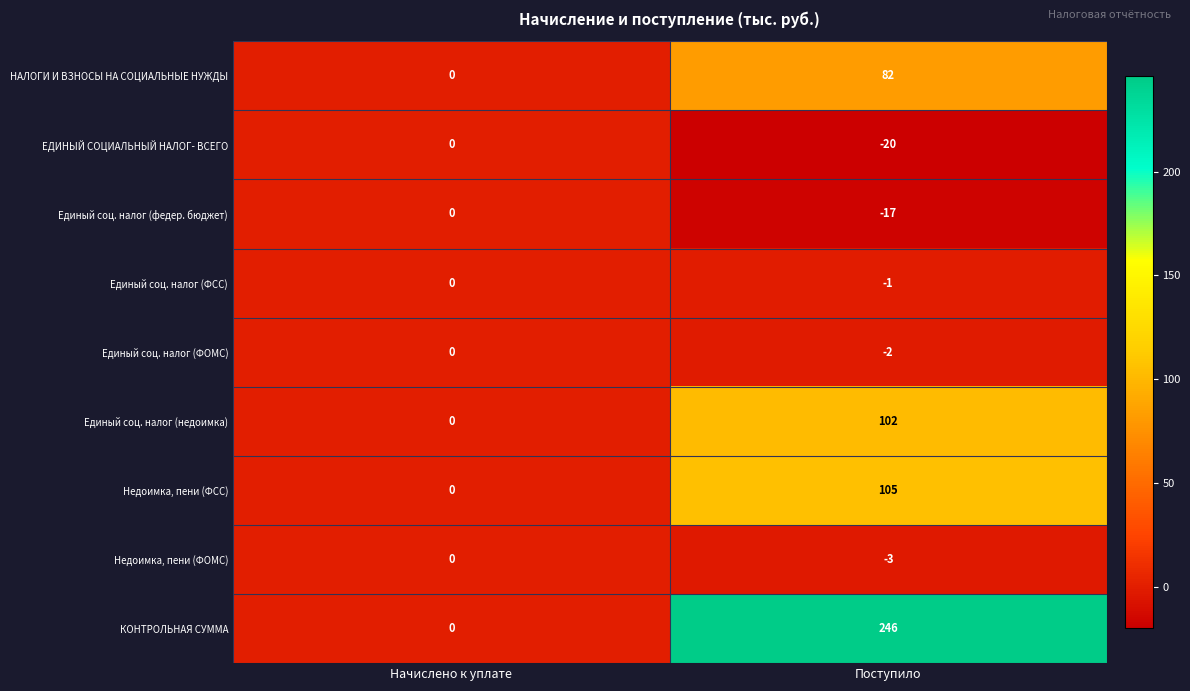

The value of Единый соц. налог (ФОМС) at Поступило is -3. True or false?

False